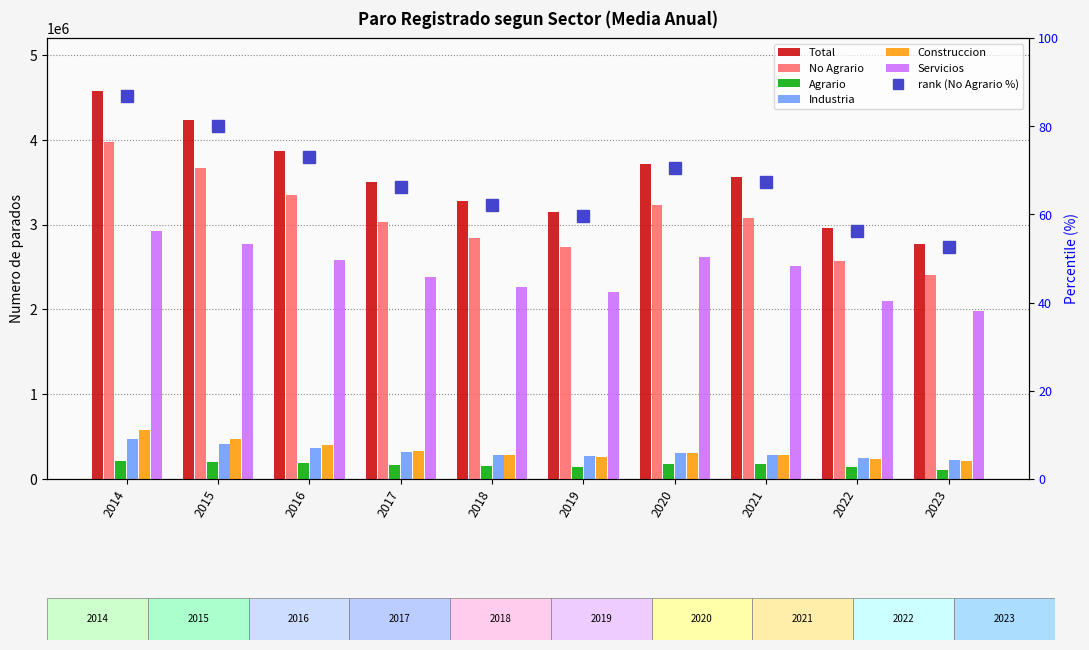

What is the sum of the No Agrario values at 2018 and 2020?

132.6